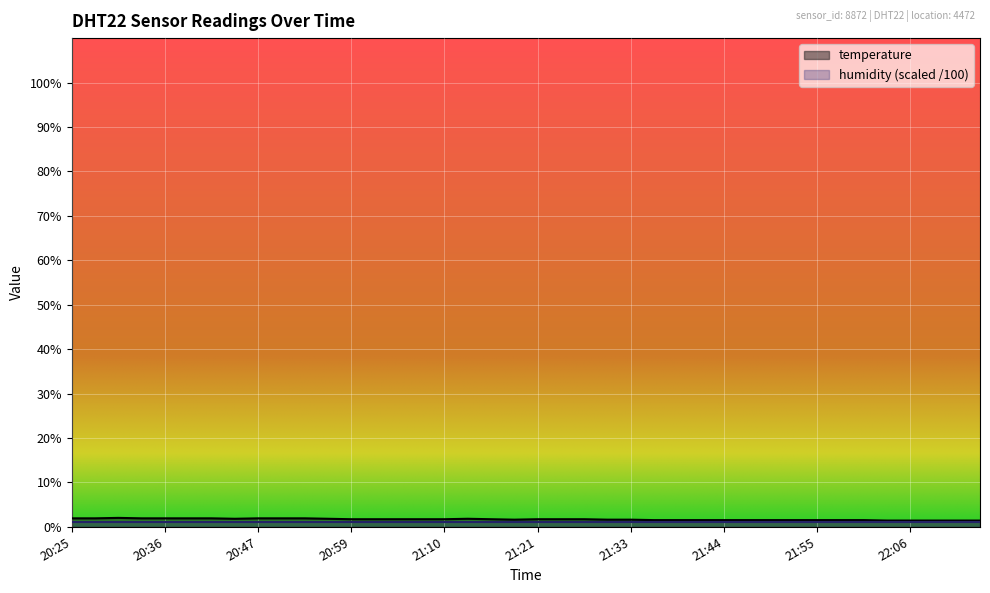

What is the label of the 31st point from the right?

20:50